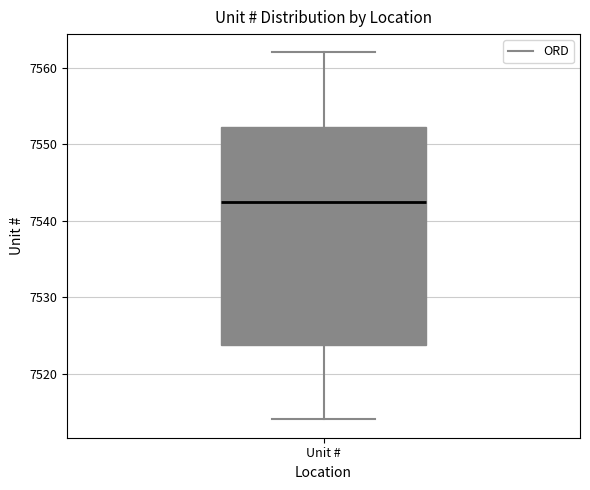

Transcribe this box plot: give where the median line is, the range the box spans, and where the two whiskers end, as read against the y-axis. The values are not printed on the chart, so give them approximately, as read against the axis.

median 7543, box 7524 to 7552, whiskers 7514 to 7562